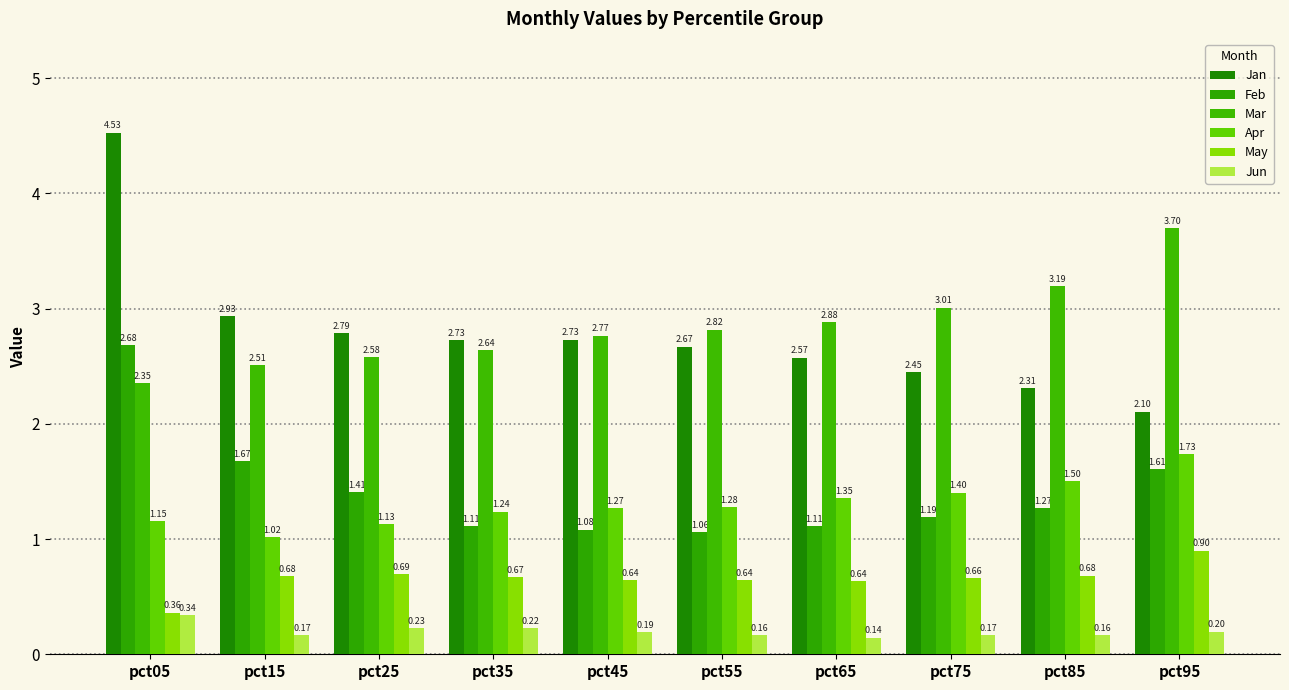

What are all the series names shown in the legend?

Jan, Feb, Mar, Apr, May, Jun